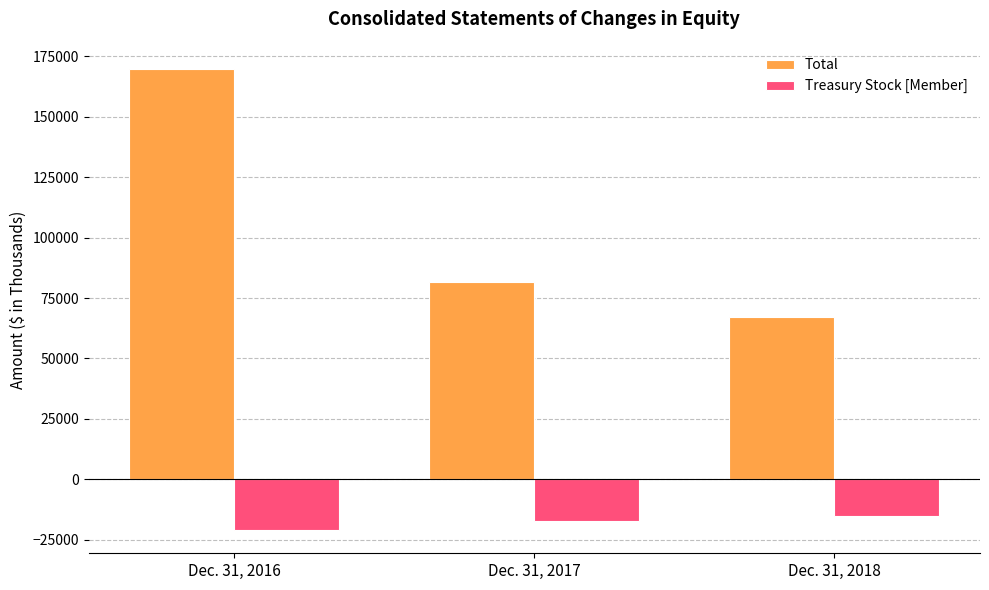

Rank the categories by Total value from lowest to highest.

Dec. 31, 2018, Dec. 31, 2017, Dec. 31, 2016